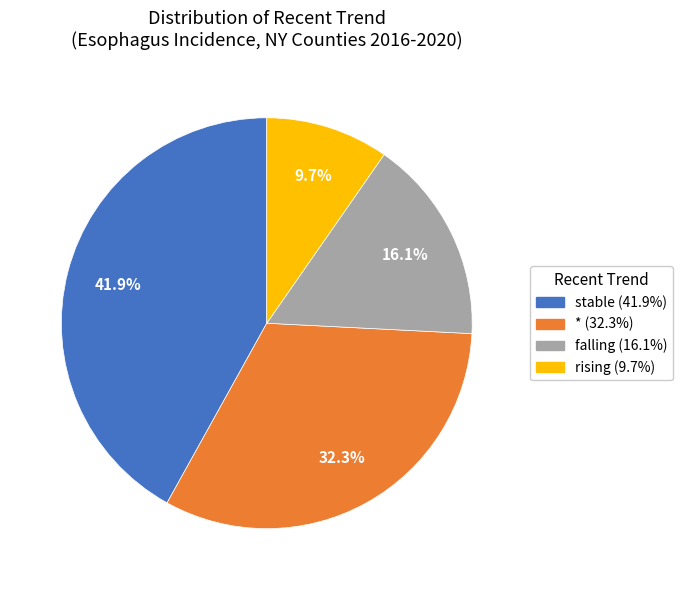

Is there a majority slice in this chart?

No